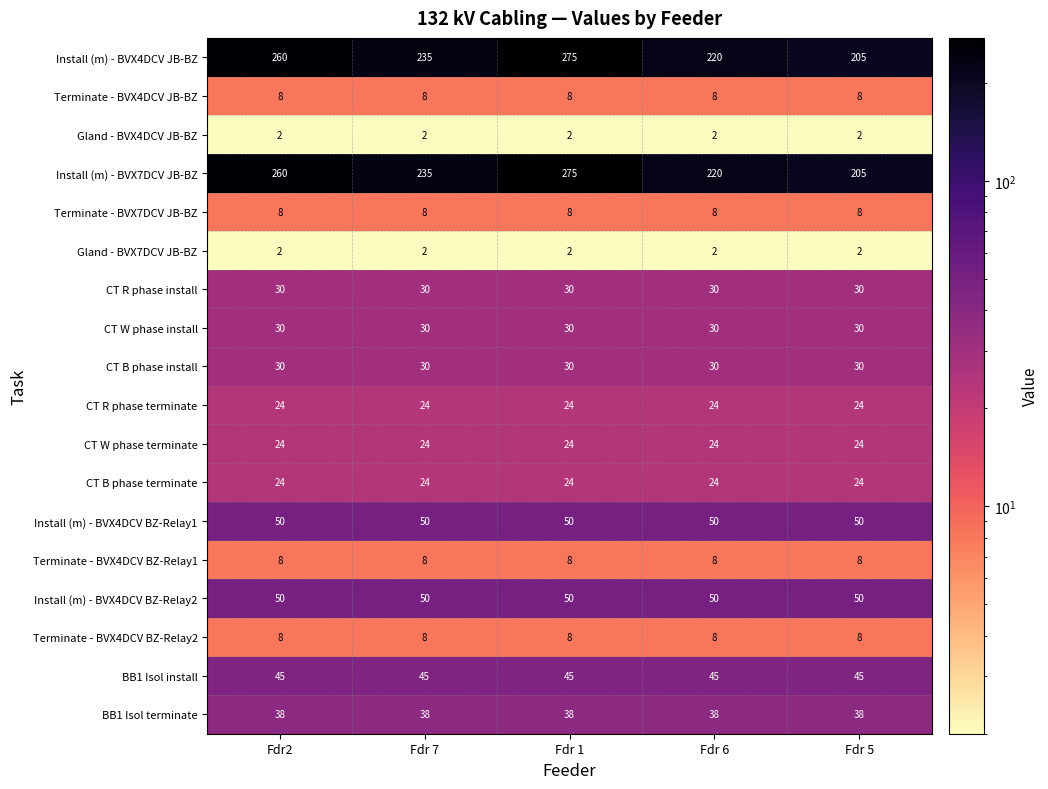

The CT B phase terminate series shows 43 at Fdr 5. True or false?

False